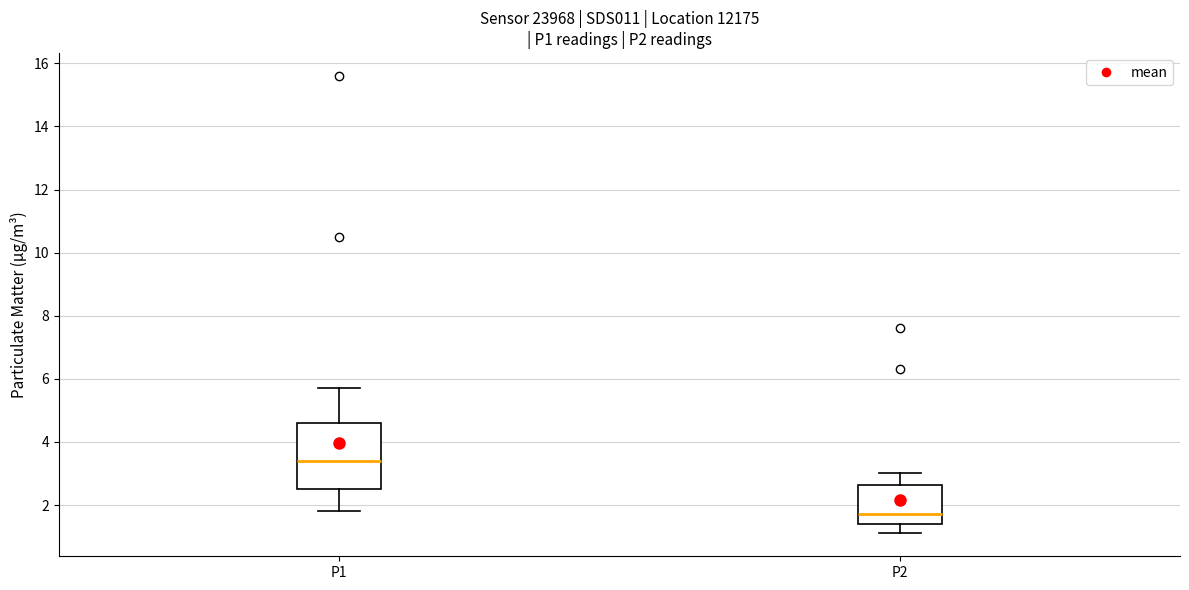

Where does the upper whisker of the box for P2 end on the y-axis? The values are not printed on the chart, so give them approximately, as read against the axis.

3.0